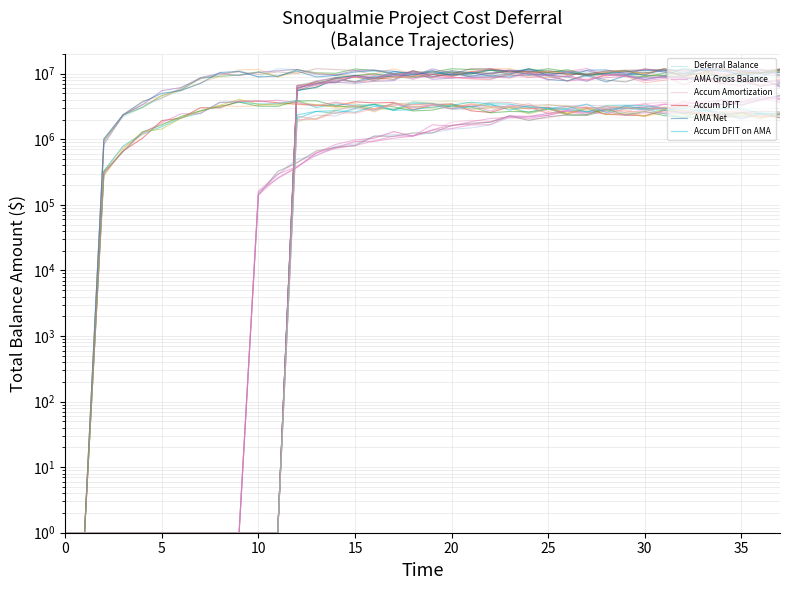

Where is Accum Amortization nearest to the value 2071253?

24